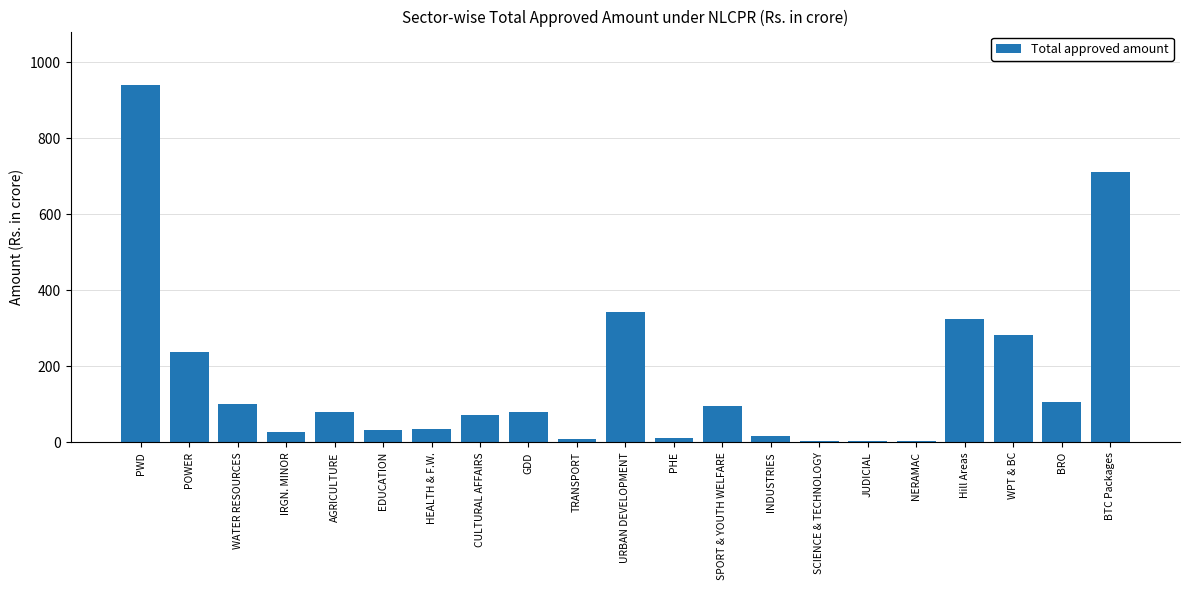

What is the change in value from CULTURAL AFFAIRS to PHE?

-60.2